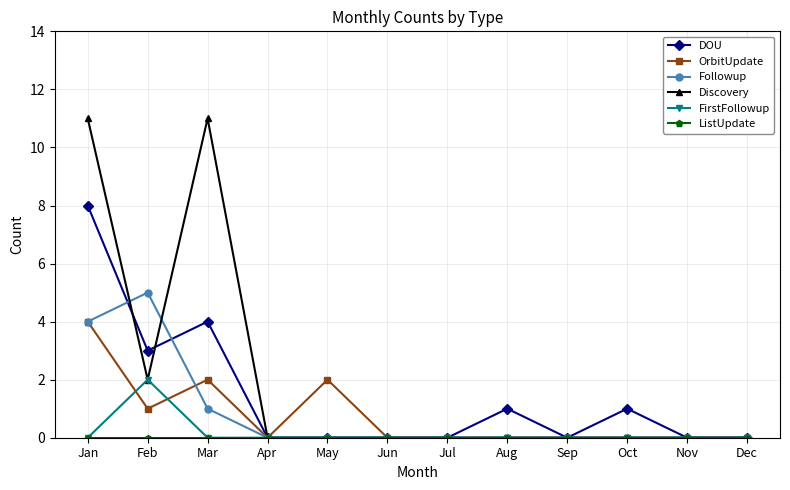

The Followup series shows 0 at May. True or false?

True